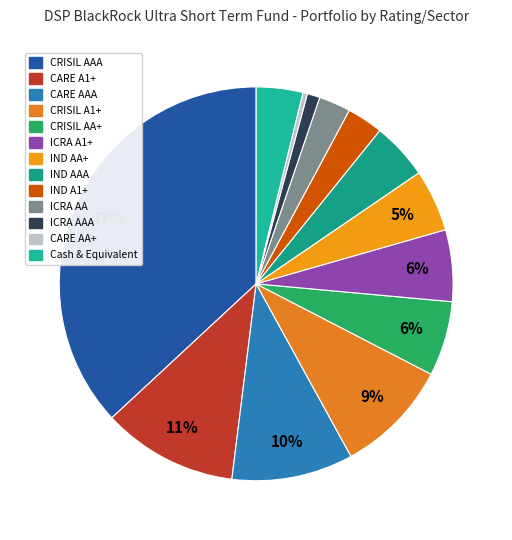

Rank the categories by value from highest to lowest.

CRISIL AAA, CARE A1+, CARE AAA, CRISIL A1+, CRISIL AA+, ICRA A1+, IND AA+, IND AAA, Cash & Equivalent, IND A1+, ICRA AA, ICRA AAA, CARE AA+